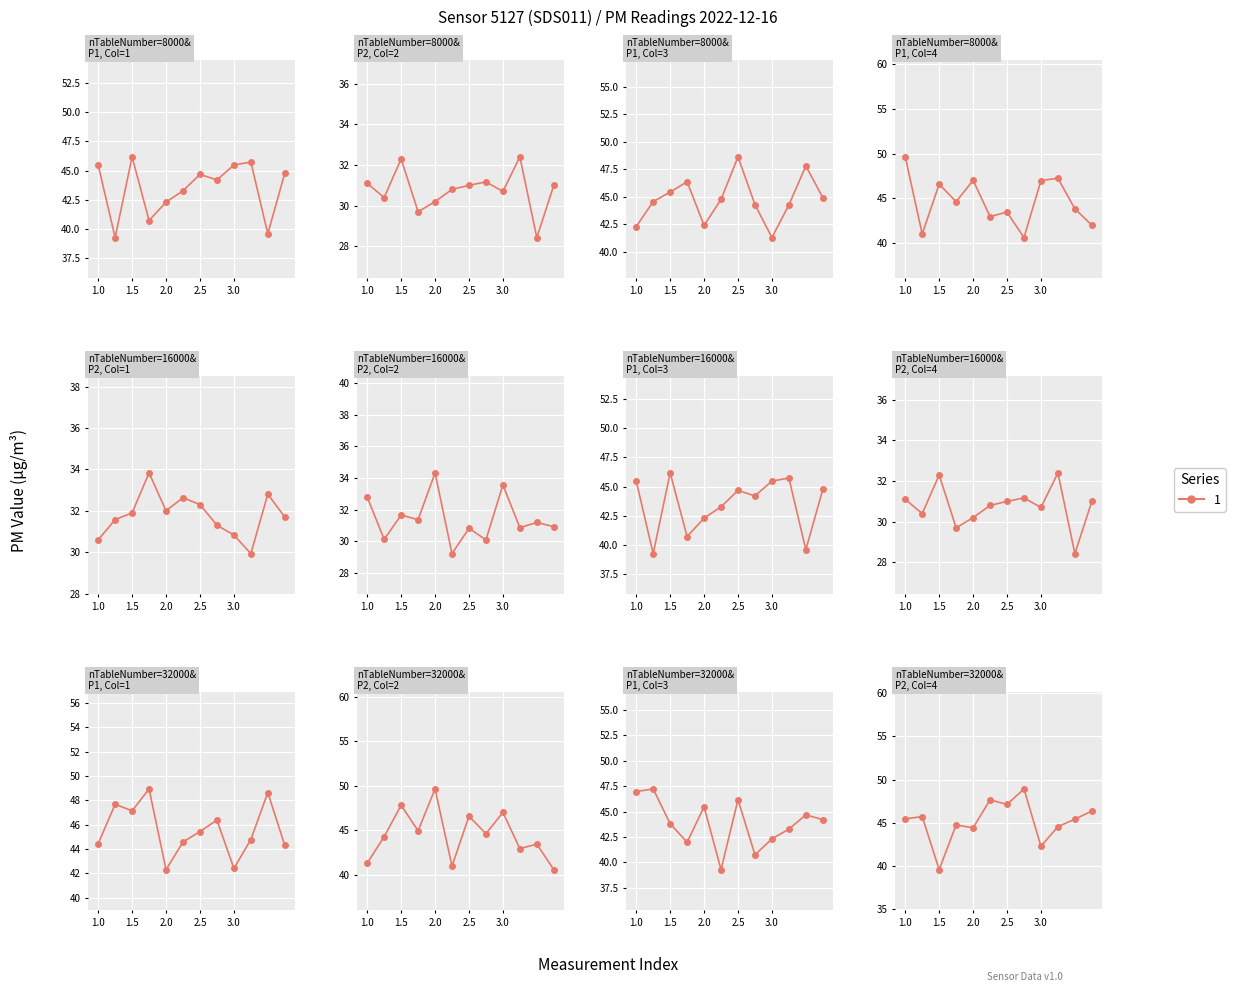

True or false: P2 and P1 intersect in this chart.

False